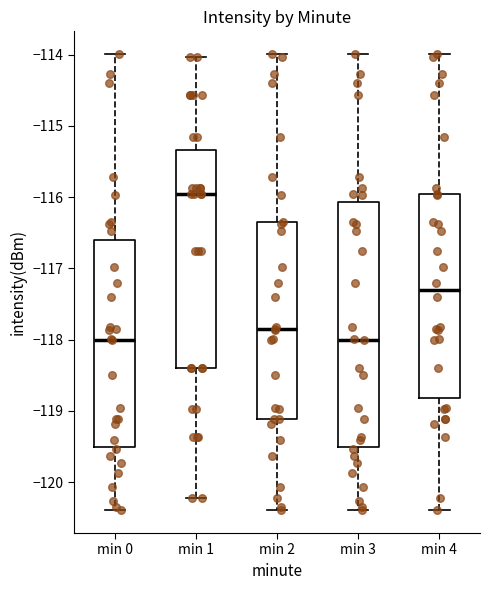

Which box is the tallest, from its lower edge to its upper edge?

min 3